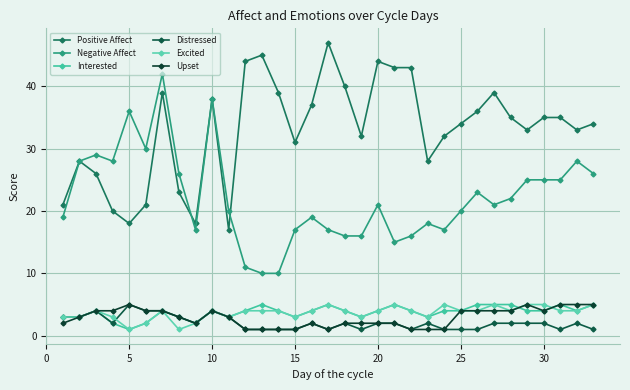

Reading left to right, list all the values displayed in this chart.

Positive Affect: 21	28	26	20	18	21	39	23	18	38	17	44	45	39	31	37	47	40	32	44	43	43	28	32	34	36	39	35	33	35	35	33	34
Negative Affect: 19	28	29	28	36	30	42	26	17	38	20	11	10	10	17	19	17	16	16	21	15	16	18	17	20	23	21	22	25	25	25	28	26
Interested: 3	3	4	2	1	2	4	3	2	4	3	4	5	4	3	4	5	4	3	4	5	4	3	4	4	5	5	5	4	4	5	4	5
Distressed: 3	3	4	2	5	4	4	3	2	4	3	1	1	1	1	2	1	2	1	2	2	1	2	1	1	1	2	2	2	2	1	2	1
Excited: 3	3	4	3	1	2	4	1	2	4	3	4	4	4	3	4	5	4	3	4	5	4	3	5	4	4	5	4	5	5	4	4	5
Upset: 2	3	4	4	5	4	4	3	2	4	3	1	1	1	1	2	1	2	2	2	2	1	1	1	4	4	4	4	5	4	5	5	5